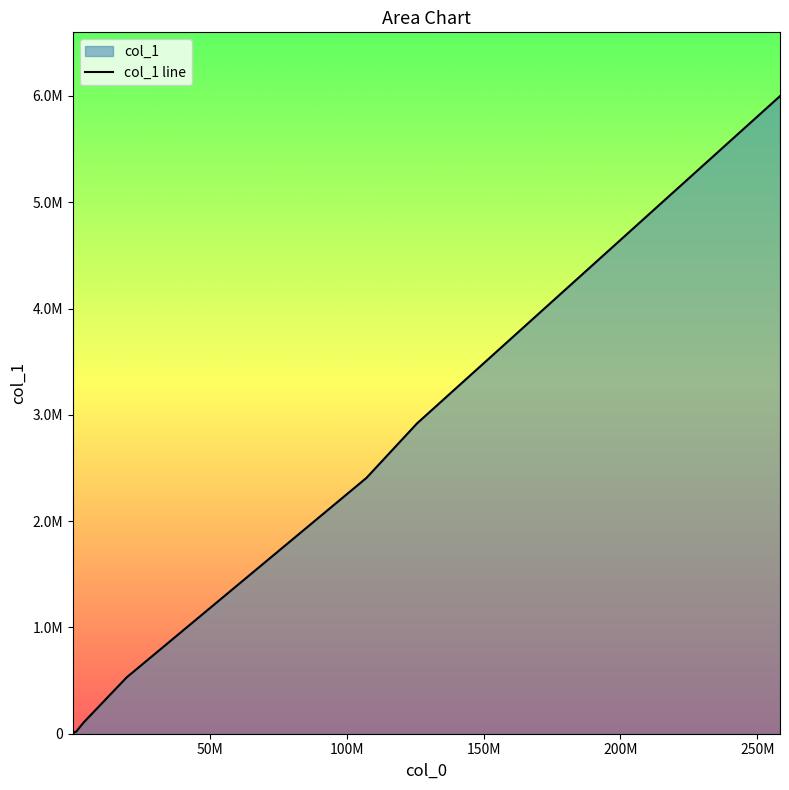

Does the chart display data point markers on the line(s)?

No